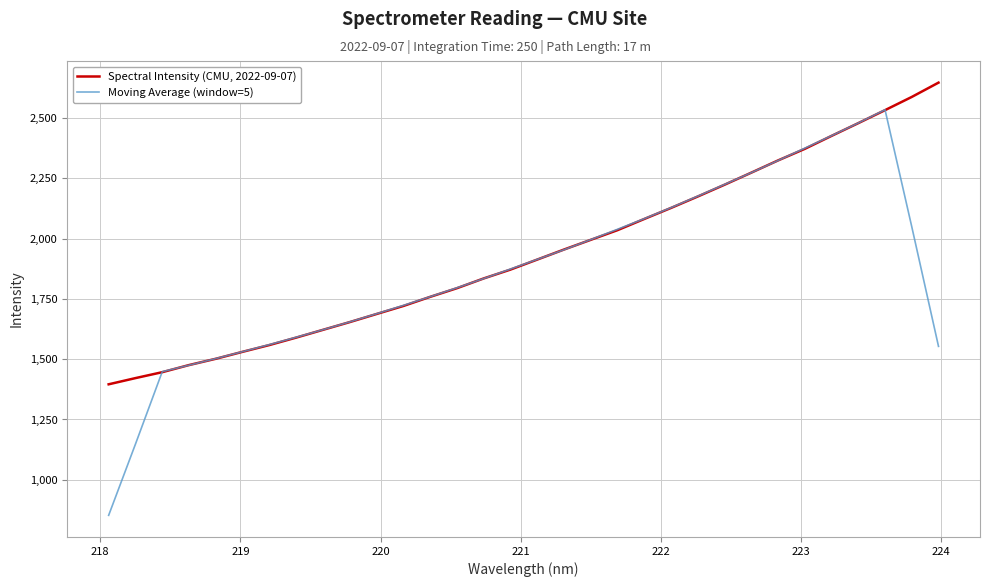

Which series has the largest range (max minus min)?

Moving Average (window=5)